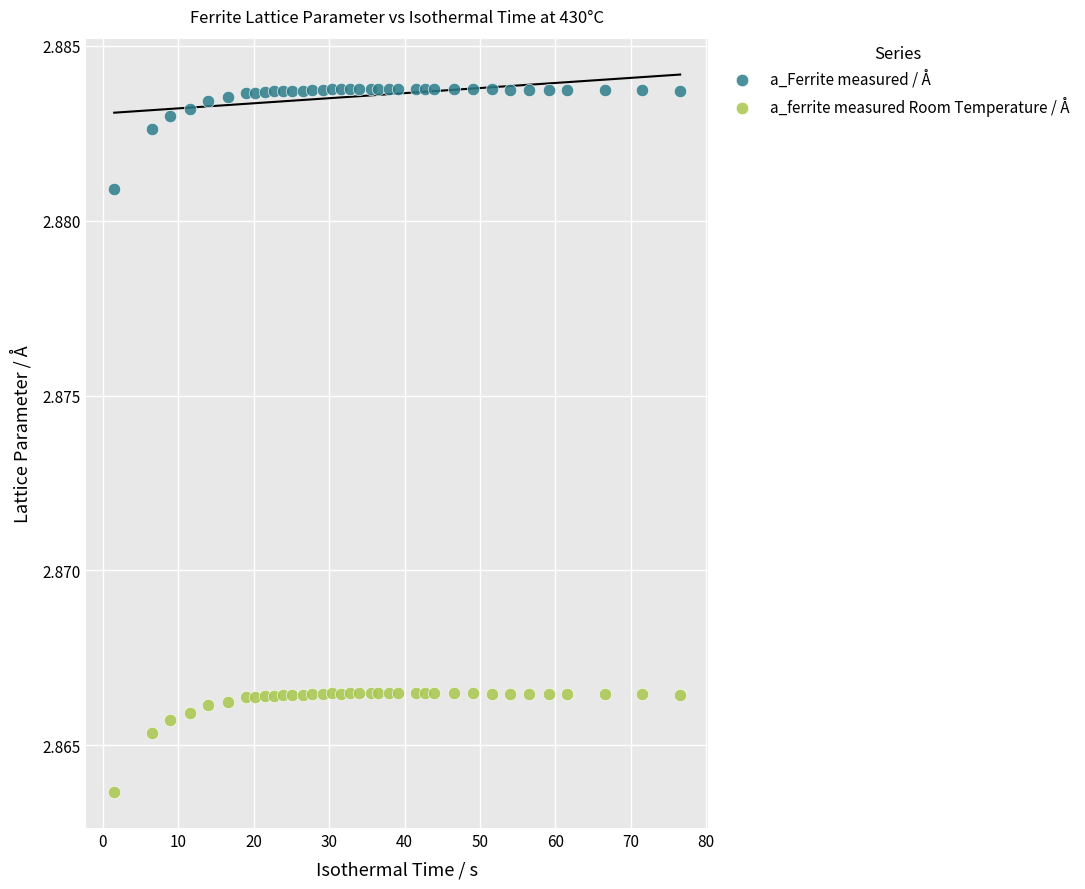

Which series contains the lowest Y value?

a_ferrite measured Room Temperature / Å